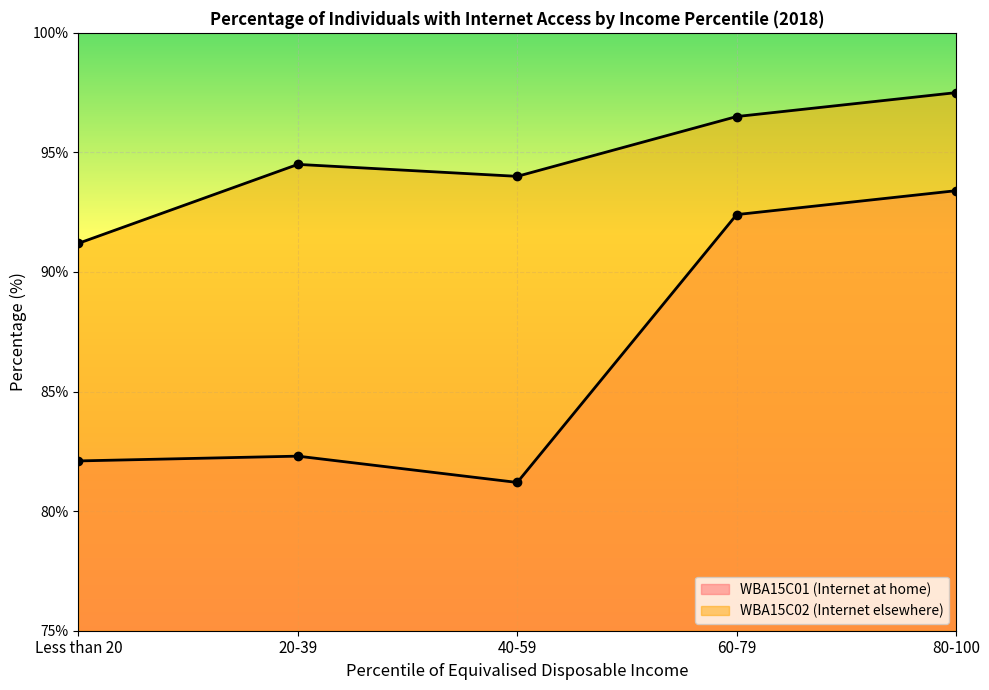

True or false: WBA15C02 (Internet elsewhere) has a value of 25.5 at 40-59.

False